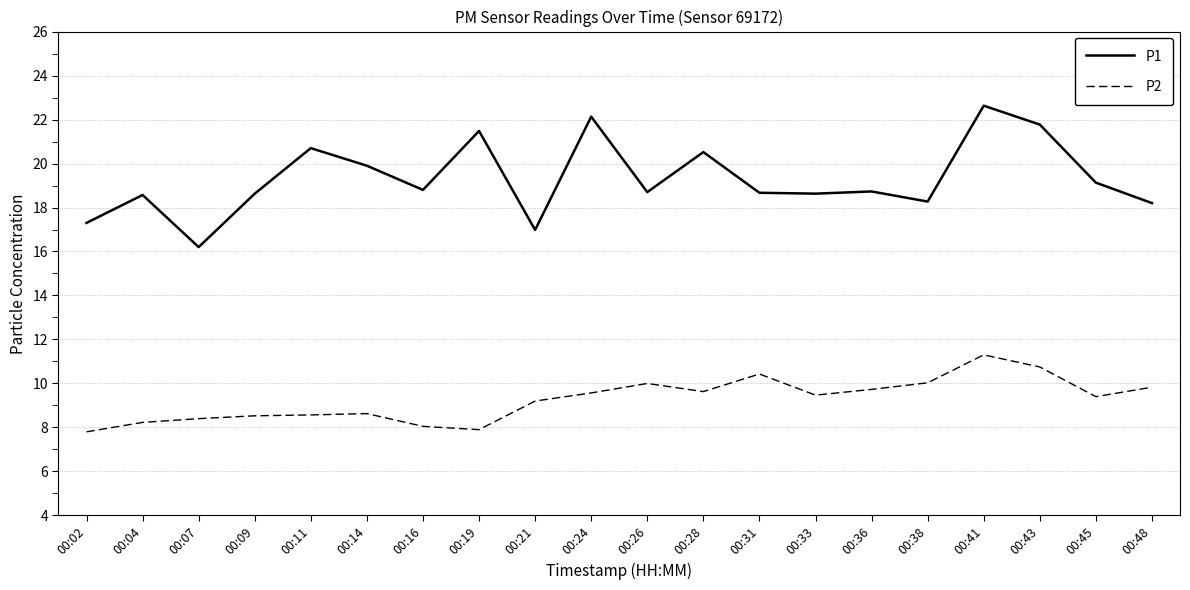

What is the difference between the maximum and minimum values in the P2 series?

3.5